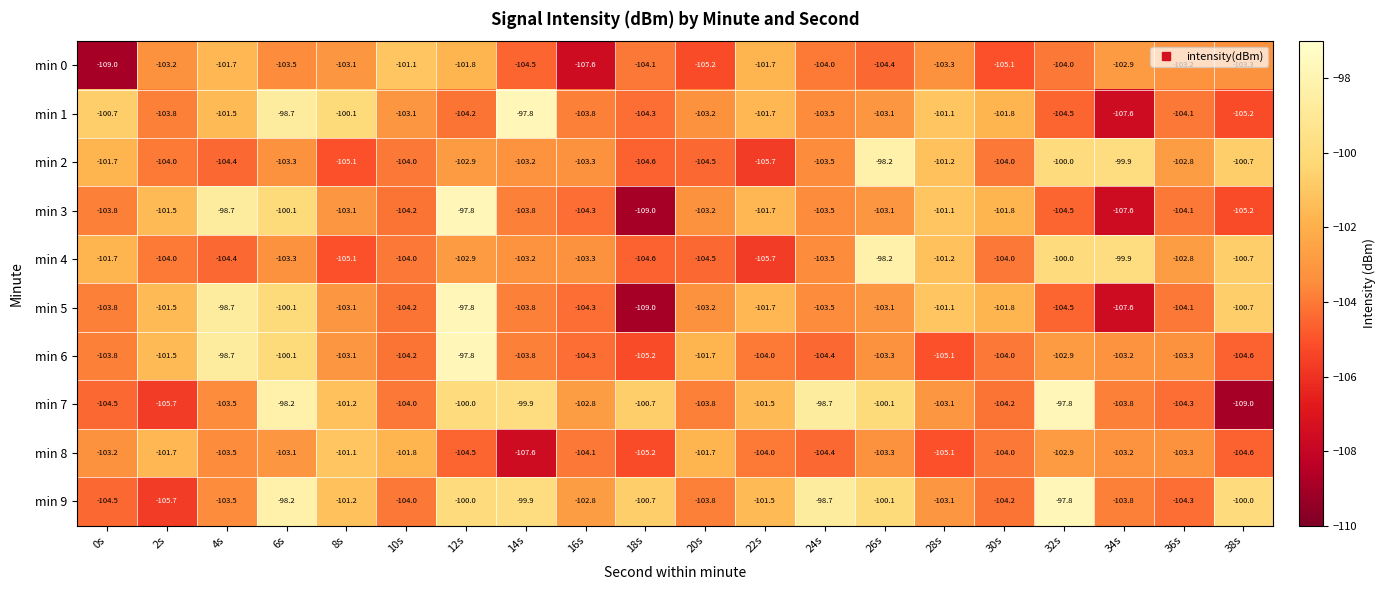

At how many categories does at least one series exceed -102?

18